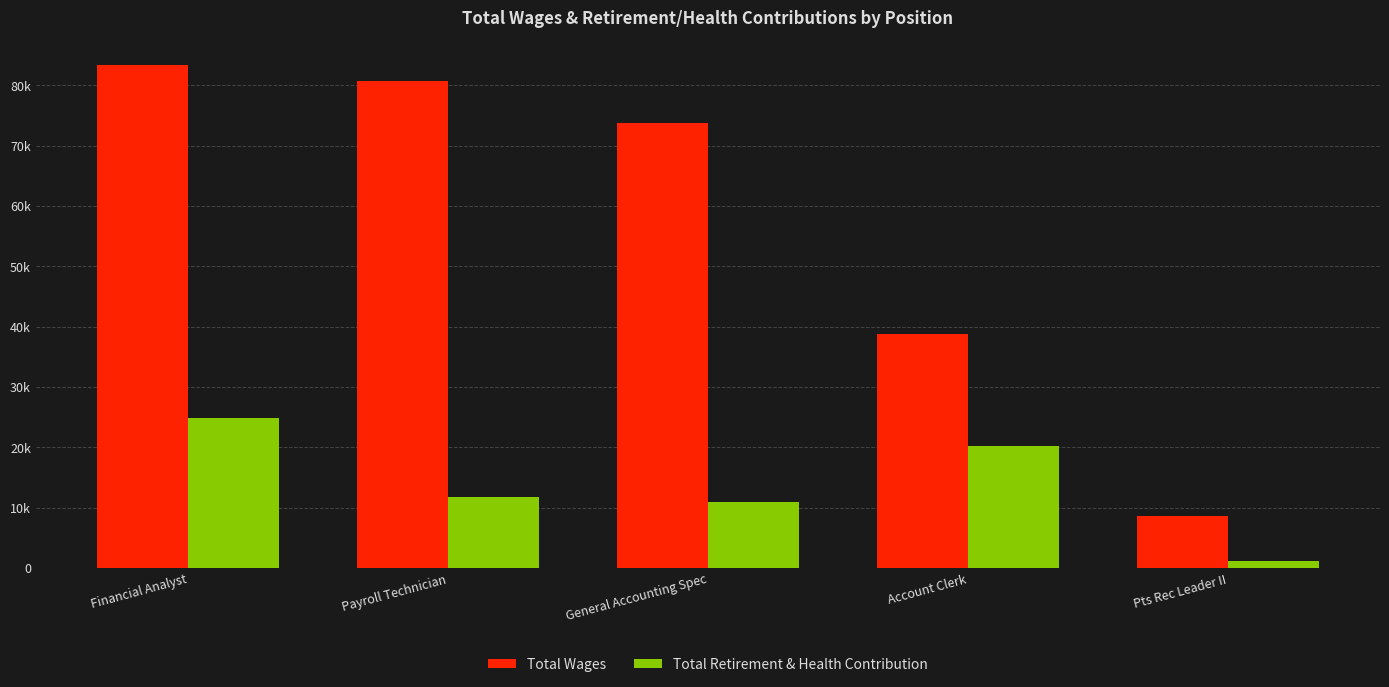

Reading right to left, extract all data points from this chart.

Total Wages: Pts Rec Leader II=8600	Account Clerk=38817	General Accounting Spec=73772	Payroll Technician=80713	Financial Analyst=83300
Total Retirement & Health Contribution: Pts Rec Leader II=1216	Account Clerk=20168	General Accounting Spec=10966	Payroll Technician=11803	Financial Analyst=24877